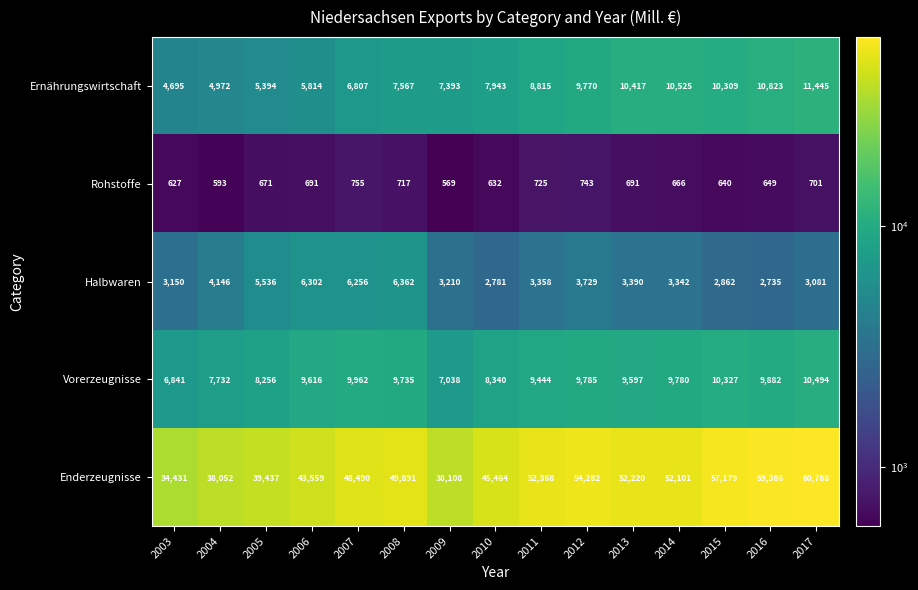

List the series in order of their peak value, highest first.

Enderzeugnisse, Ernährungswirtschaft, Vorerzeugnisse, Halbwaren, Rohstoffe